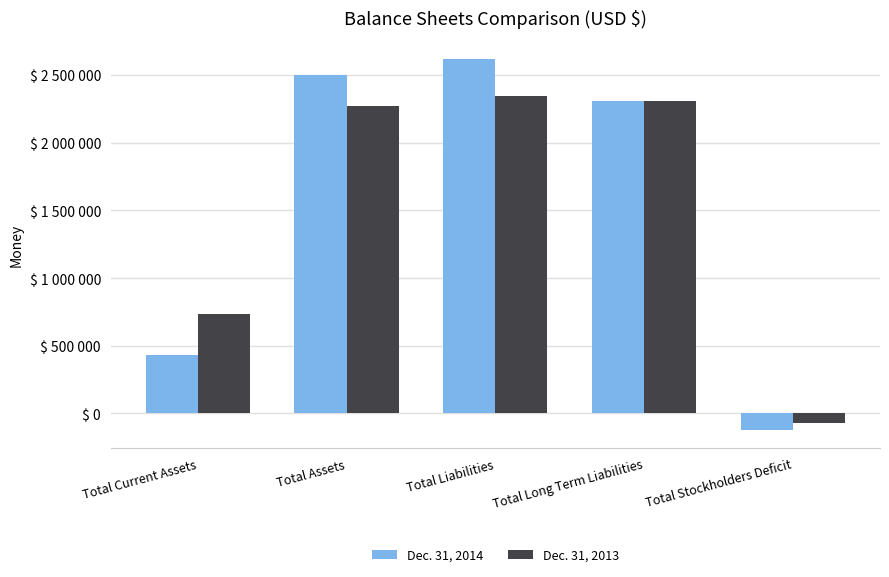

What are all the series names shown in the legend?

Dec. 31, 2014, Dec. 31, 2013